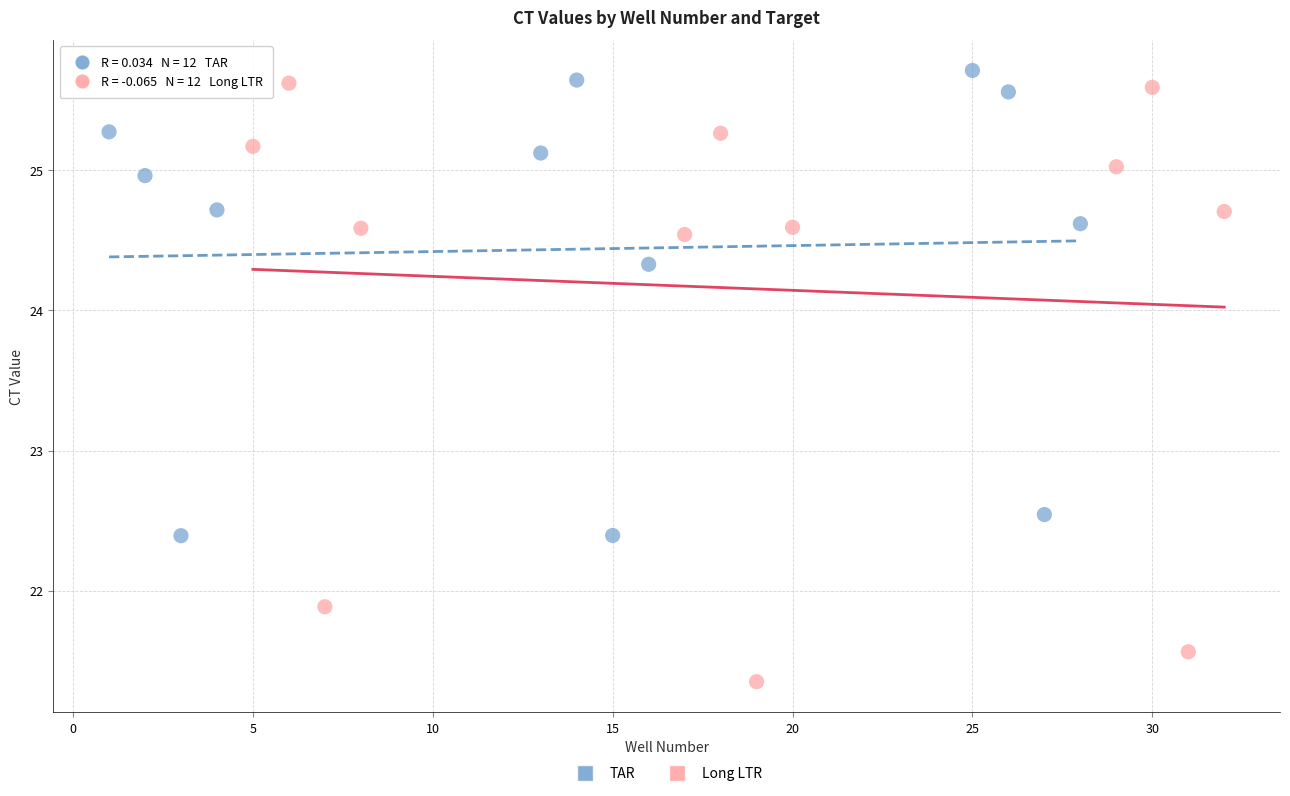

Which series has the widest spread of Y values?

Long LTR